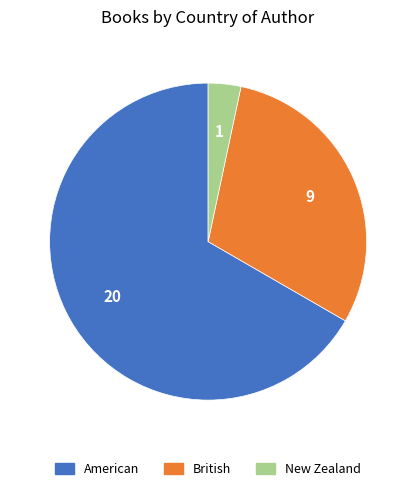

Which has a higher value, New Zealand or British?

British